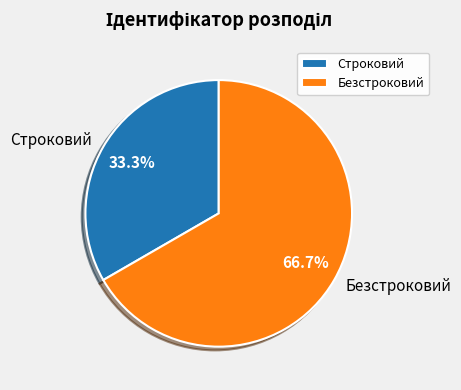

Between Безстроковий and Строковий, which is larger?

Безстроковий